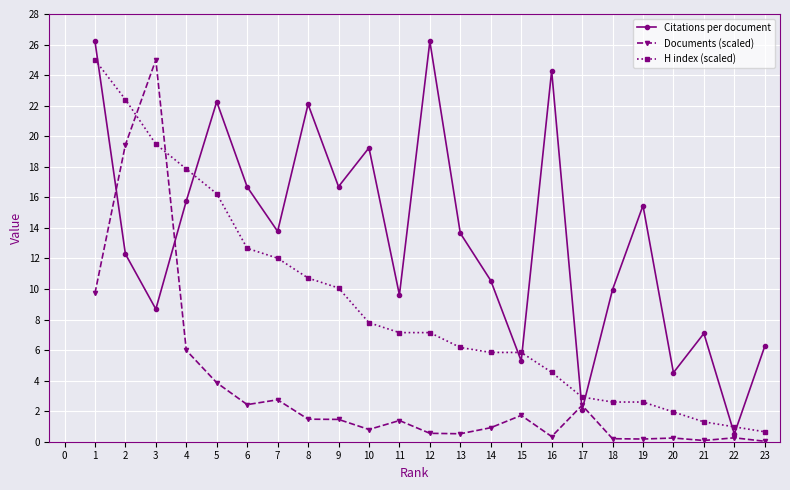

Rank the series by their average value, from lowest to highest.

Documents (scaled), H index (scaled), Citations per document